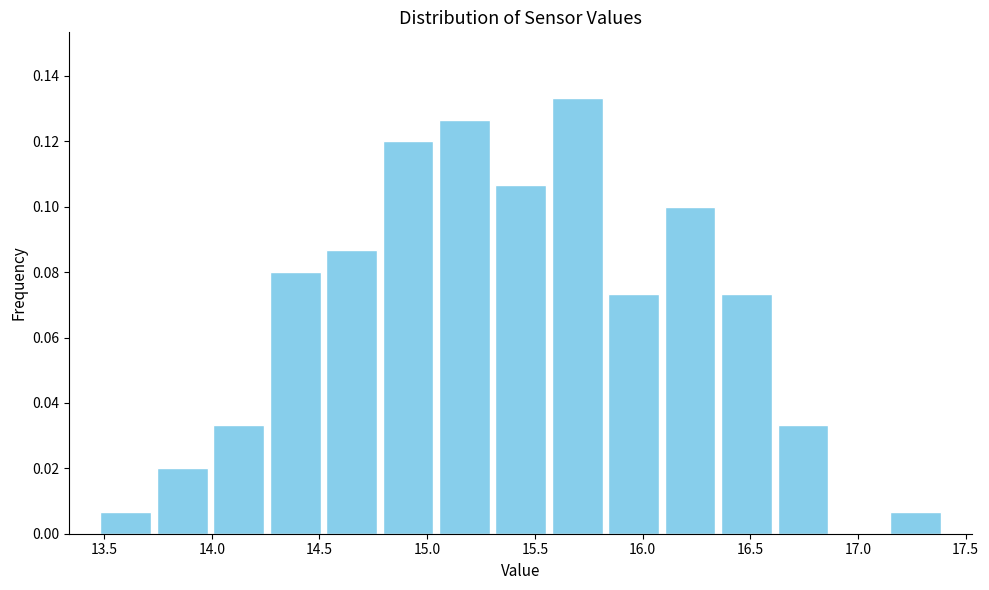

Over which range of the x-axis is the bar tallest?

15.55 to 15.85